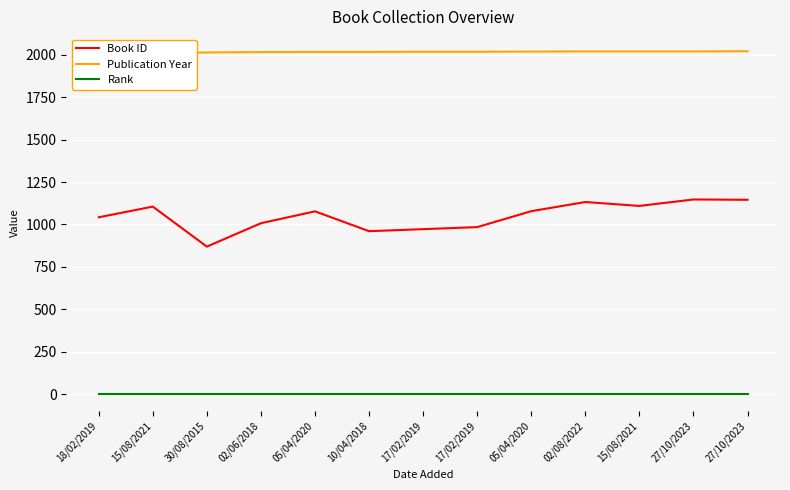

True or false: Publication Year and Book ID intersect in this chart.

False